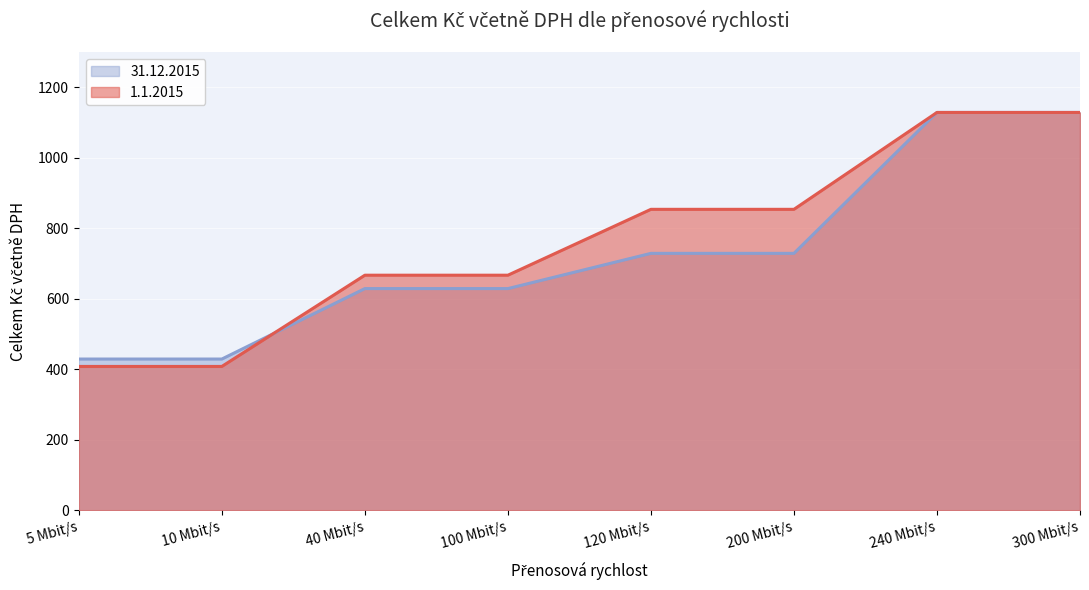

Between 5 Mbit/s and 120 Mbit/s, which series saw the biggest shift?

1.1.2015